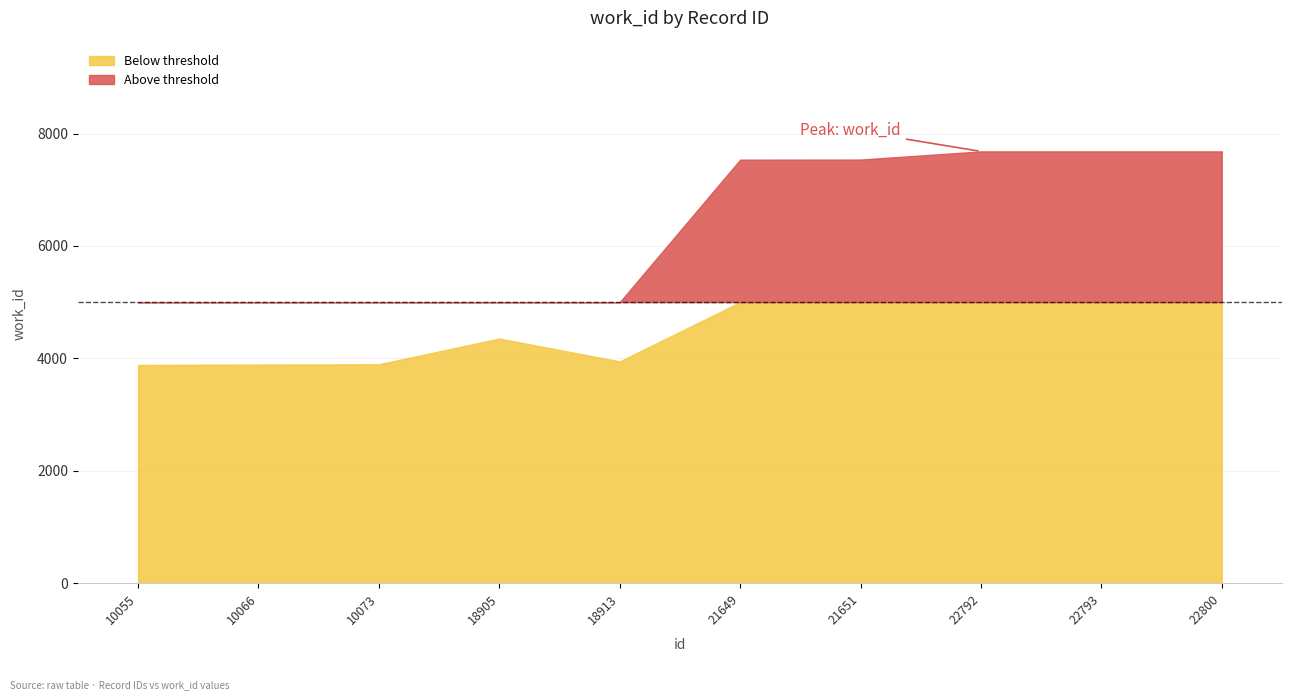

Rank the categories by value from highest to lowest.

22792, 22793, 22800, 21651, 21649, 18905, 18913, 10073, 10066, 10055